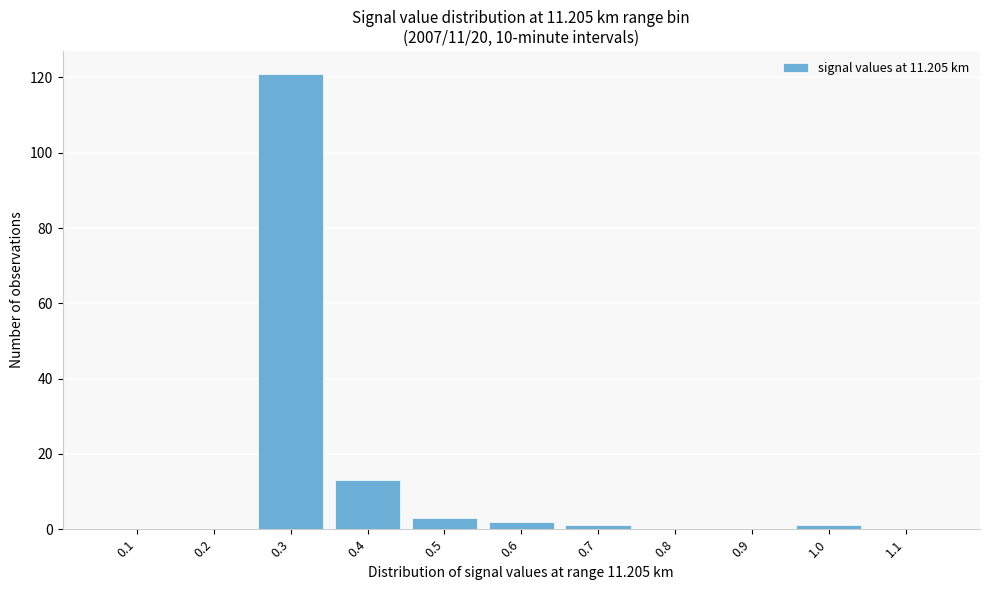

Reading left to right, what are all the values shown in this chart?

0.1=0	0.2=0	0.3=121	0.4=13	0.5=3	0.6=2	0.7=1	0.8=0	0.9=0	1.0=1	1.1=0